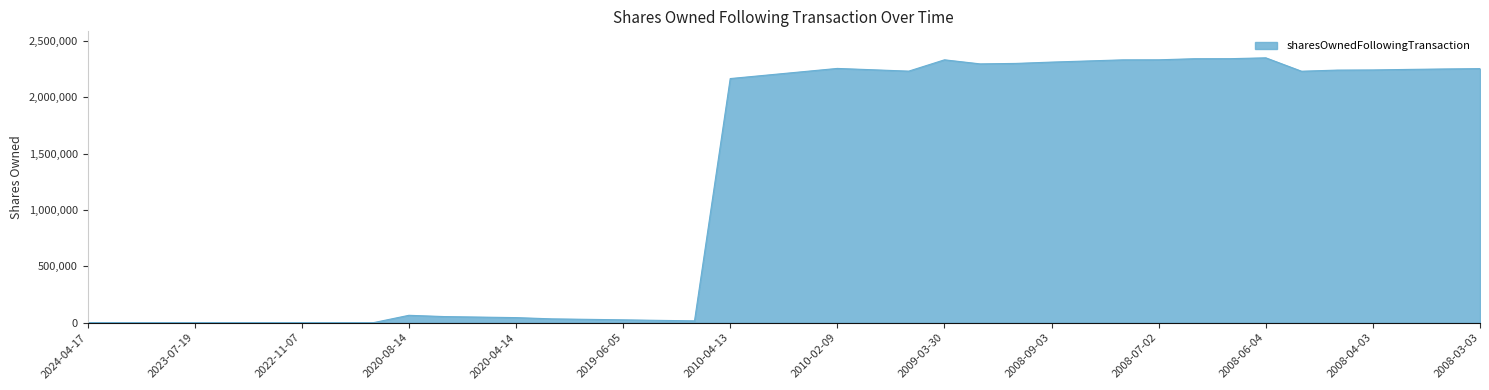

What is the difference between the maximum and minimum values?

2351247